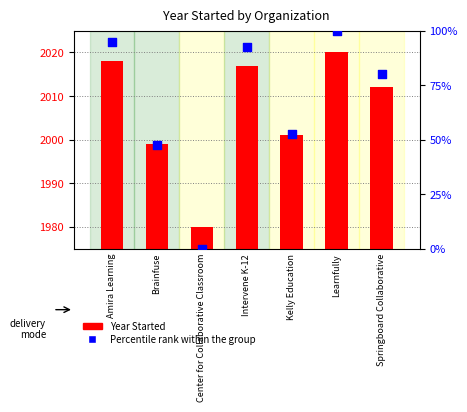

Which series contains the highest Y value?

Percentile rank within the group